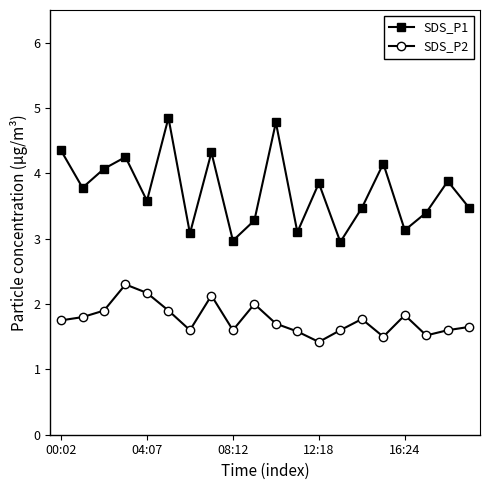

Which series has the largest range (max minus min)?

SDS_P1